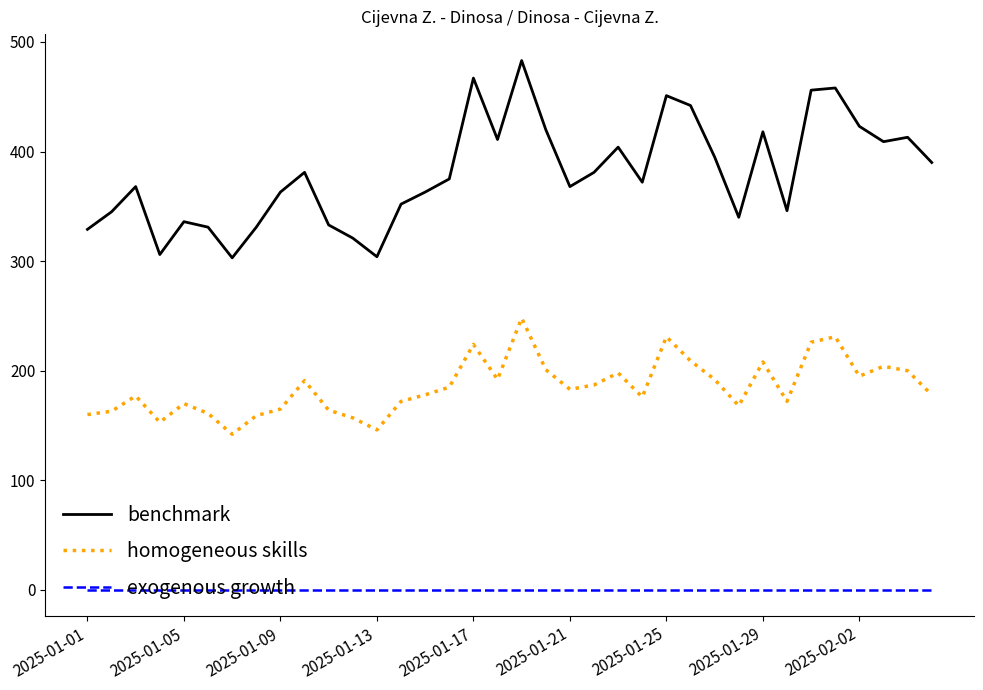

What is the maximum value for homogeneous skills?

248.0